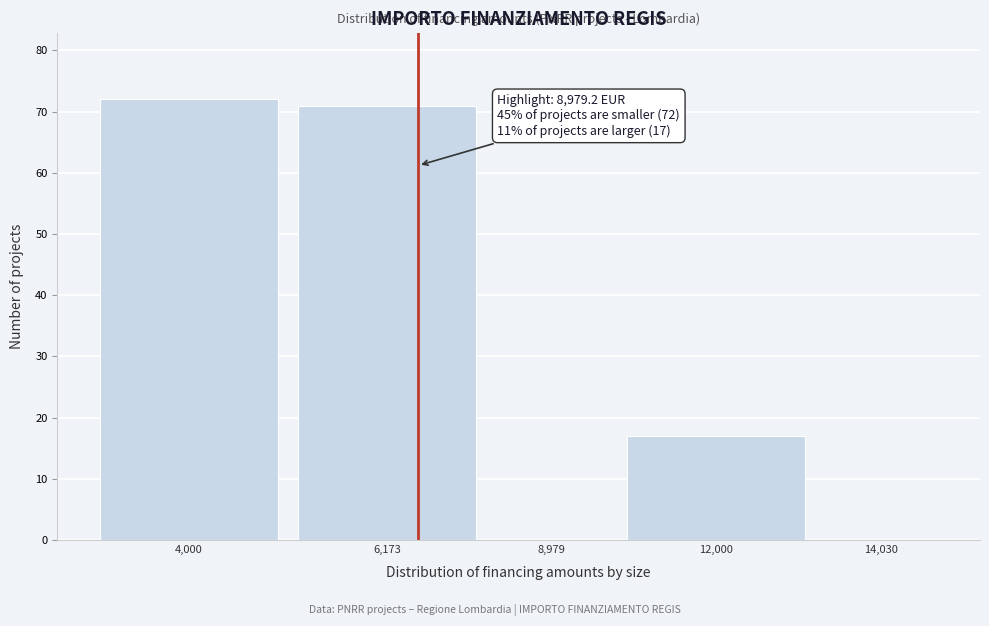

Reading right to left, list all the values displayed in this chart.

14,030=0	12,000=17	8,979=0	6,173=71	4,000=72